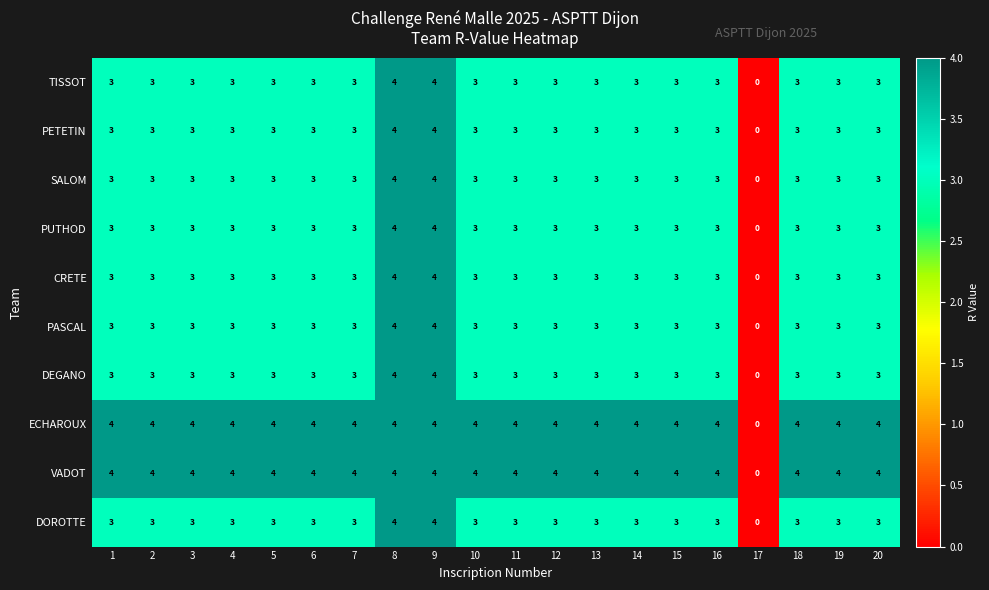

The value of DEGANO at 13 is 3. True or false?

True